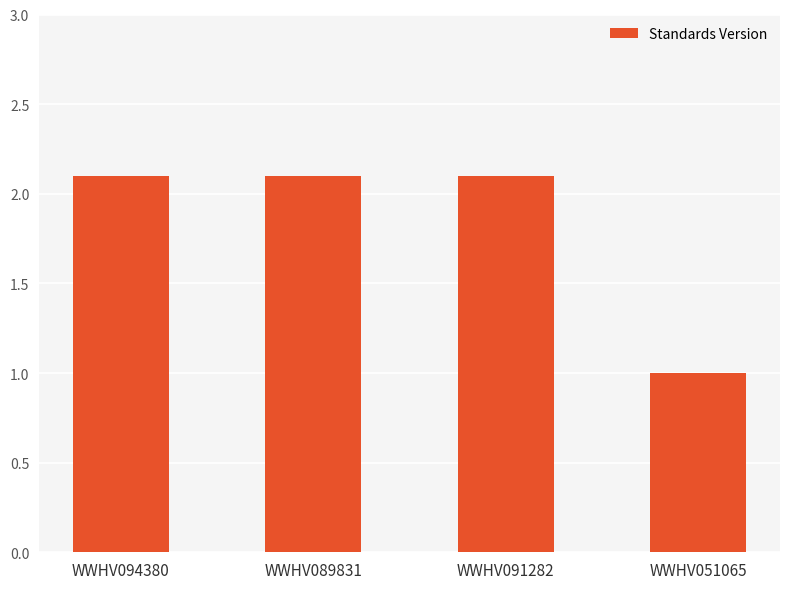

What is the difference between the values at WWHV051065 and WWHV094380?

1.1